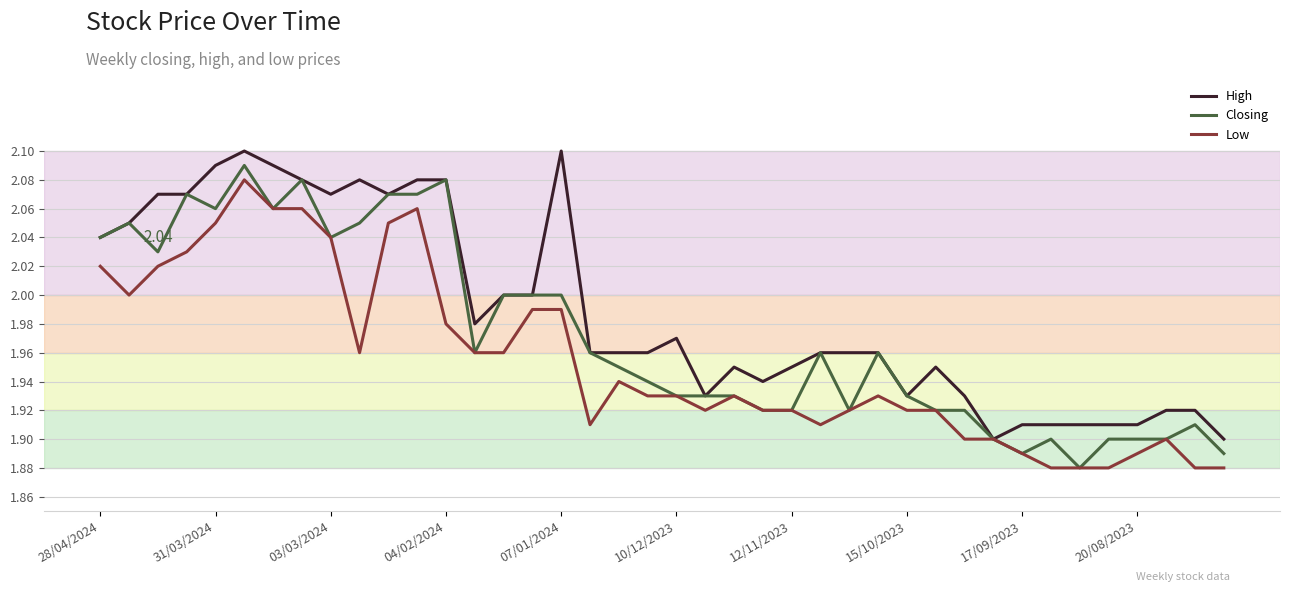

List the series in order of their overall mean, lowest first.

Low, Closing, High